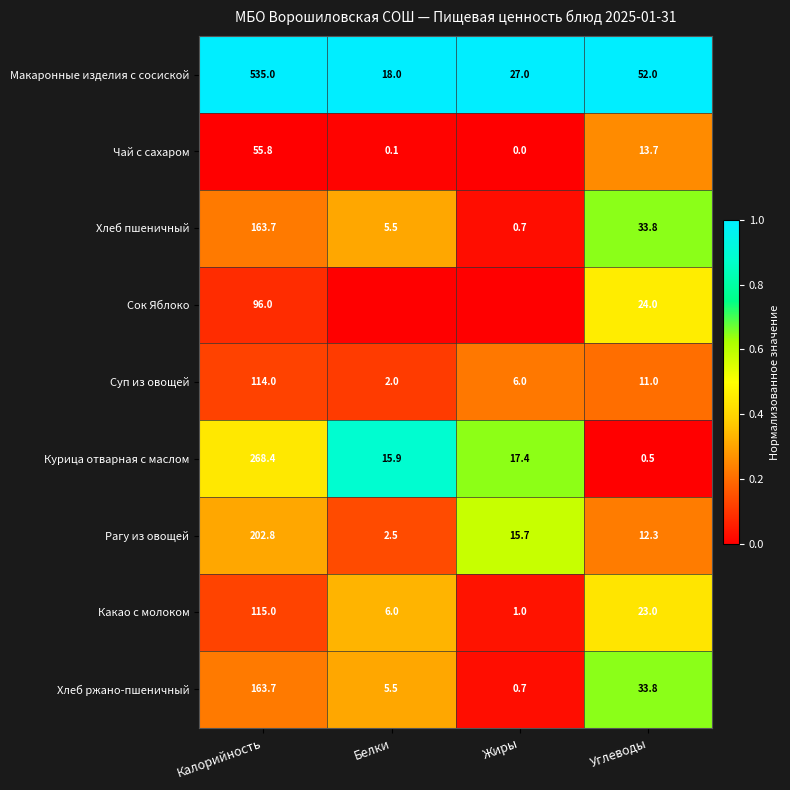

What is the sum of the Хлеб пшеничный values at Жиры and Белки?

6.2